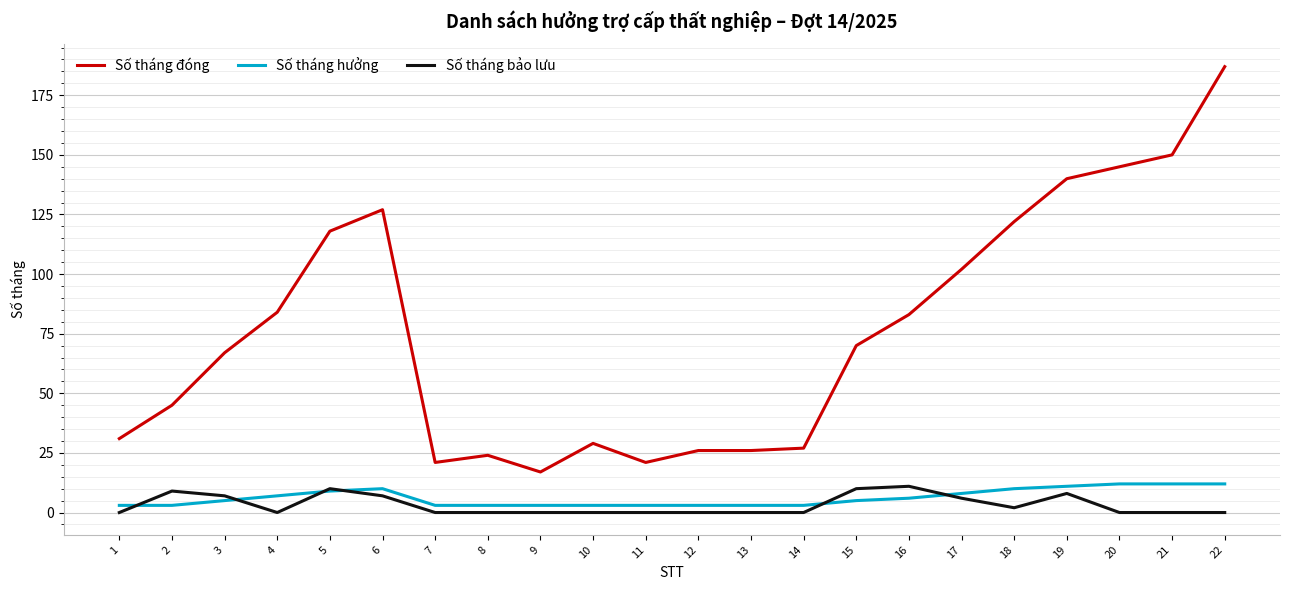

What is the sum of the Số tháng đóng values at 17 and 19?

242